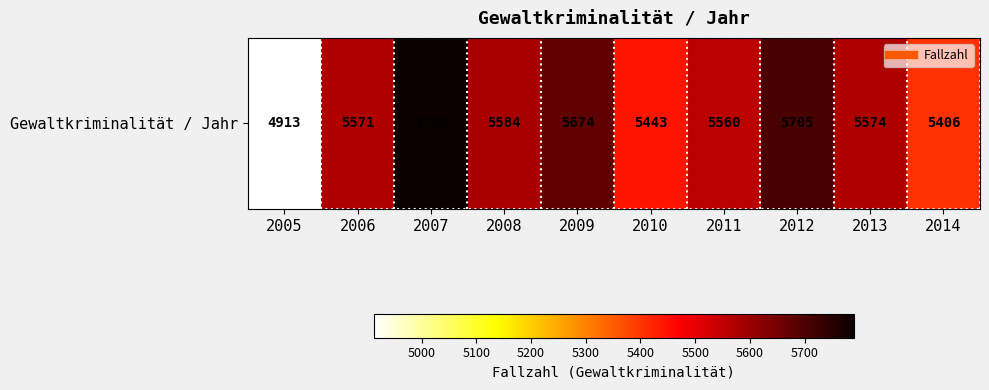

Read the value at 2005, to the nearest 100.

4900